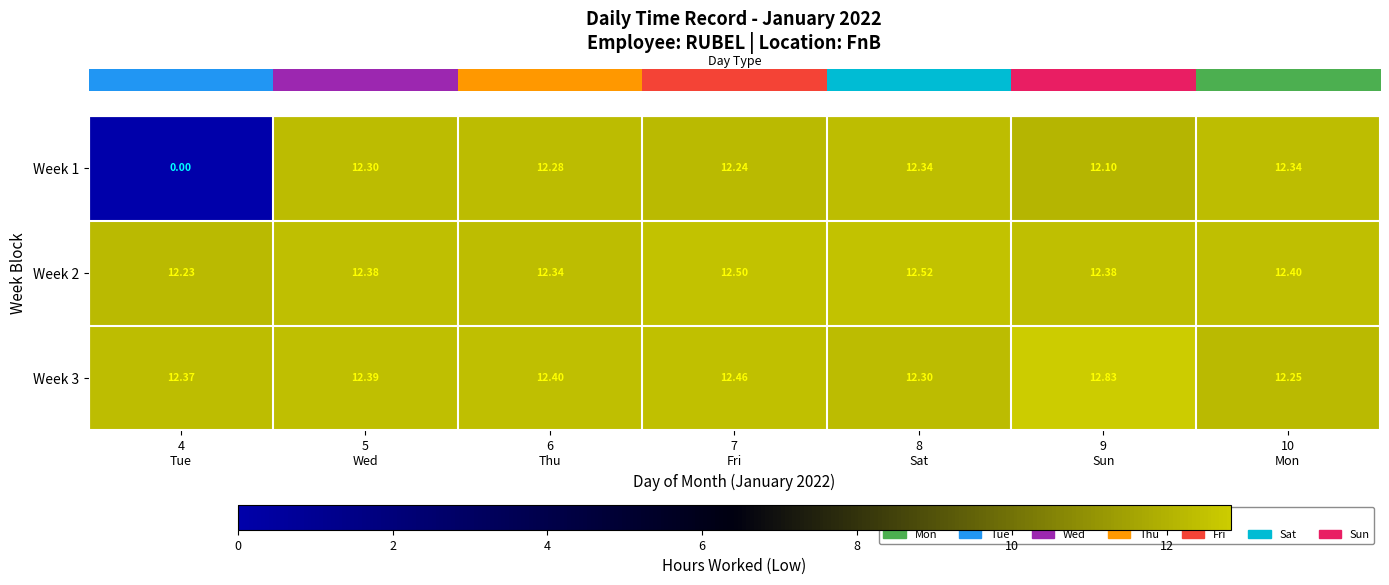

Count the number of categories in the chart.

7